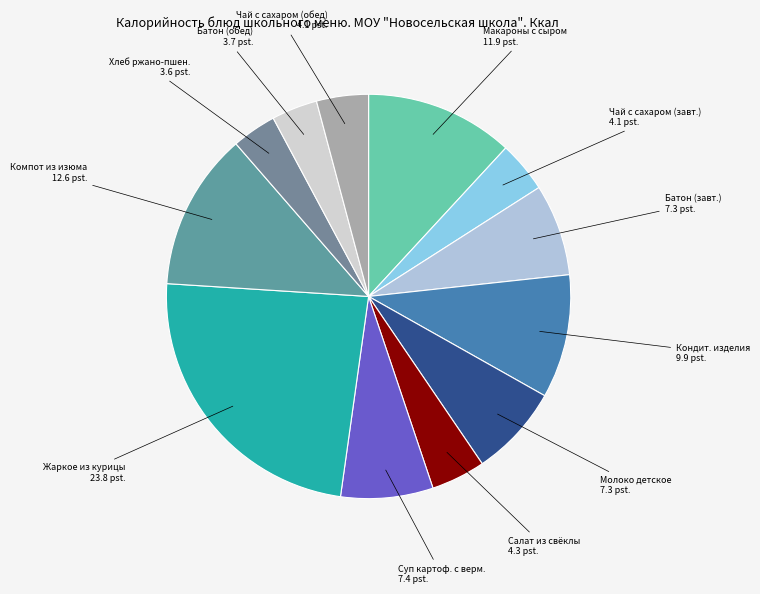

Which category has the biggest portion of the pie?

Жаркое из курицы